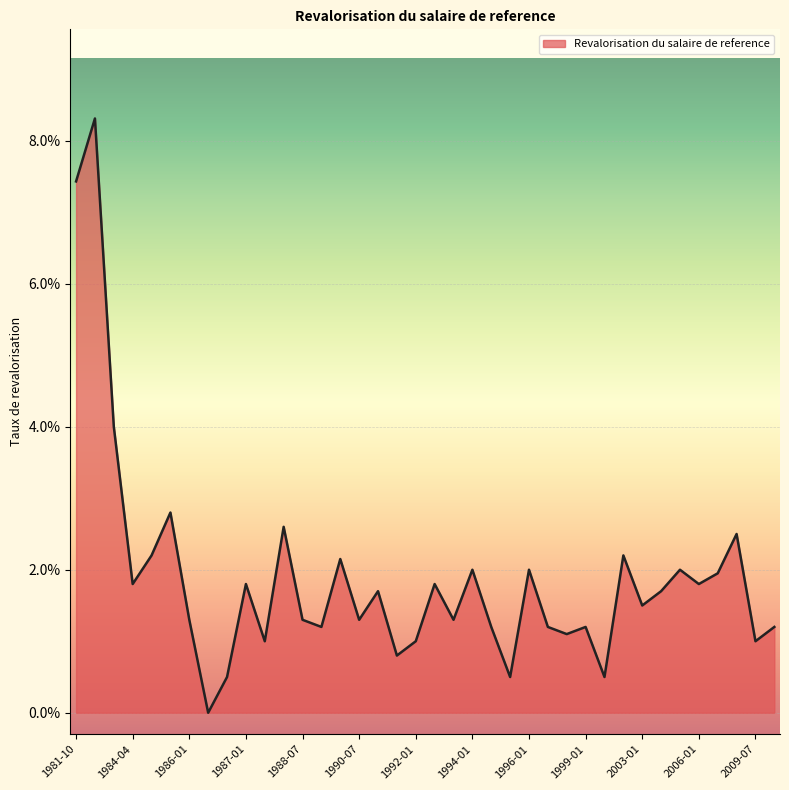

Rank the categories by value from highest to lowest.

1982-04-01, 1981-10-01, 1983-04-01, 1985-01-01, 1988-01-01, 2008-07-01, 1984-10-01, 2001-01-01, 1990-01-01, 1994-01-01, 1996-01-01, 2005-01-01, 2007-07-01, 1984-04-01, 1987-01-01, 1992-07-01, 2006-01-01, 1991-01-01, 2004-01-01, 2003-01-01, 1986-01-01, 1988-07-01, 1990-07-01, 1993-01-01, 1989-07-01, 1995-01-01, 1997-01-01, 1999-01-01, 2010-07-01, 1998-01-01, 1987-07-01, 1992-01-01, 2009-07-01, 1991-07-01, 1986-10-01, 1995-07-01, 2000-01-01, 1986-07-01